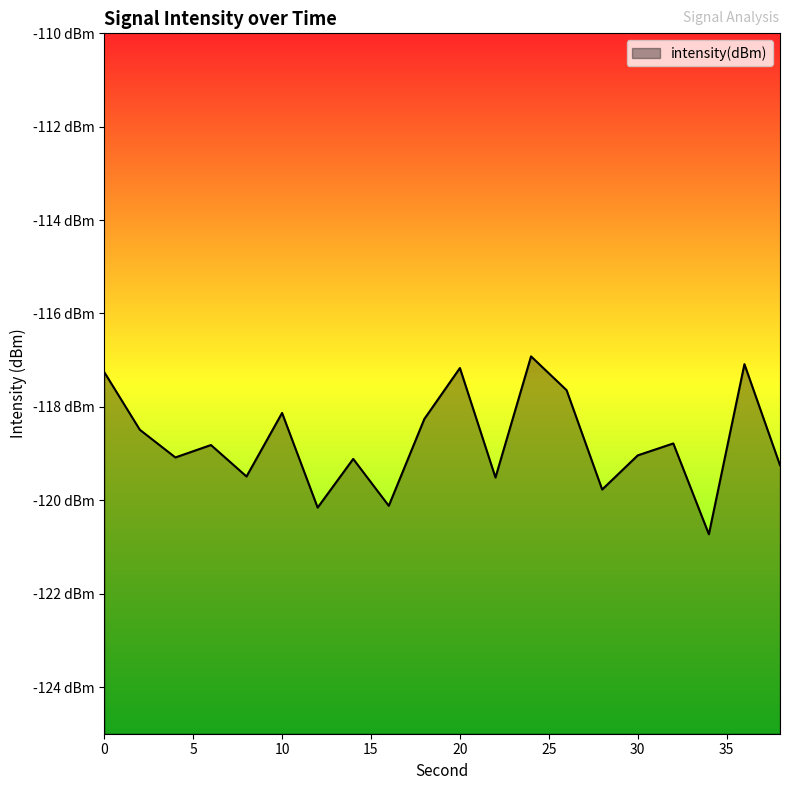

Between 2 and 10, which is larger?

10